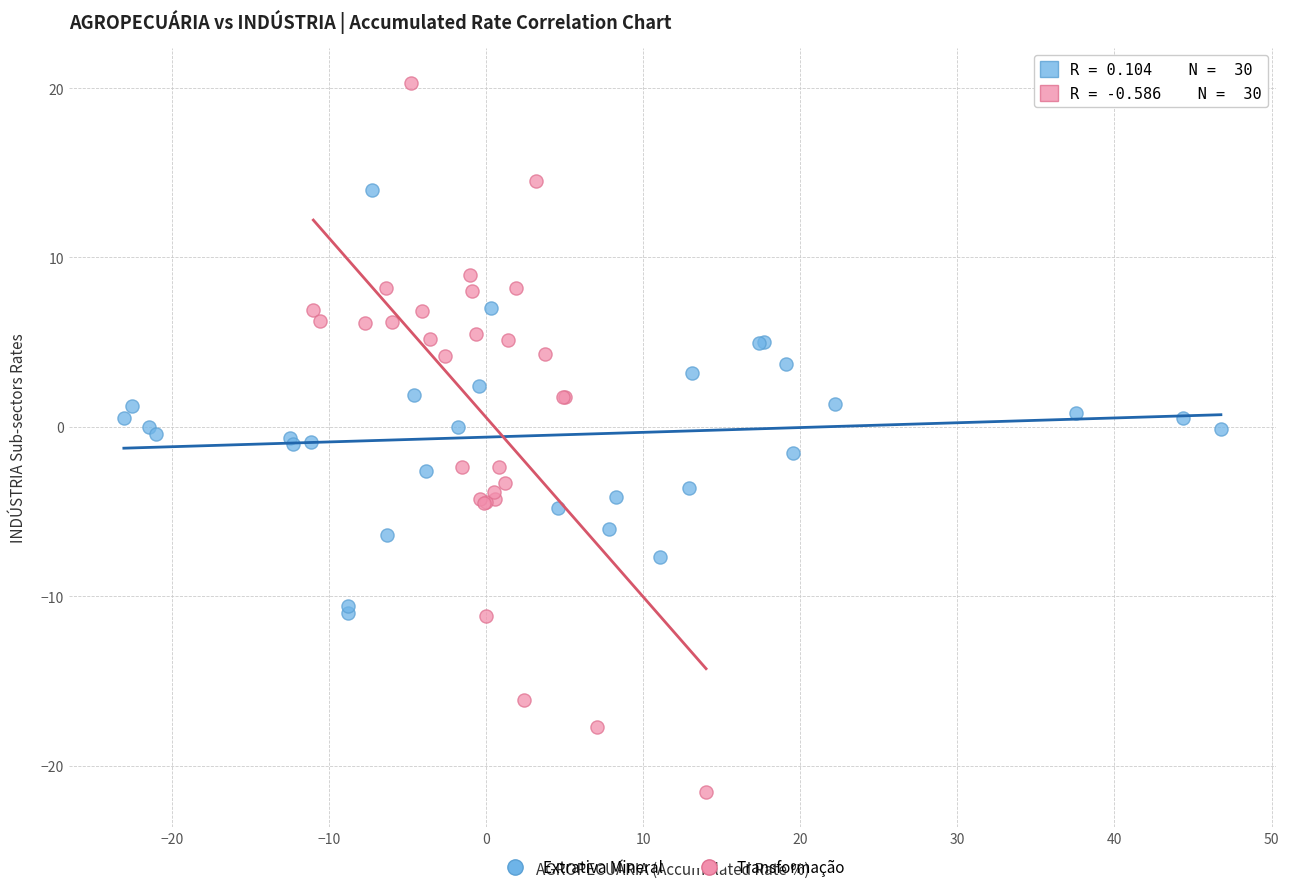

Which series reaches the minimum Y coordinate?

Transformação